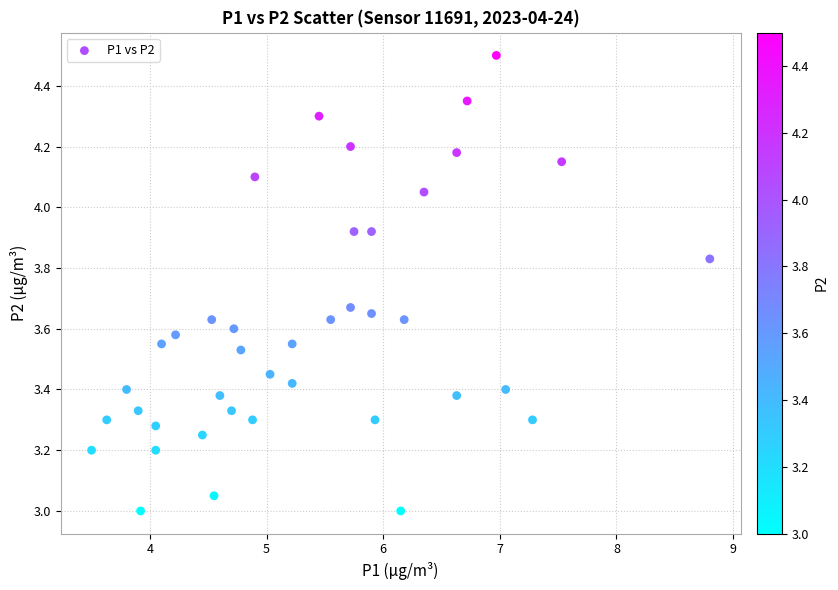

What is the range of X values (max minus min)?

5.3